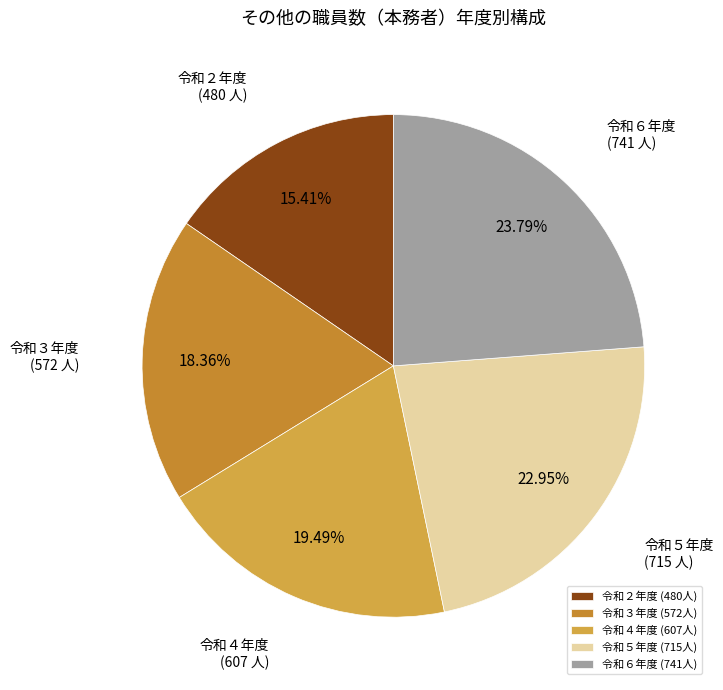

How many segments does this pie chart have?

5